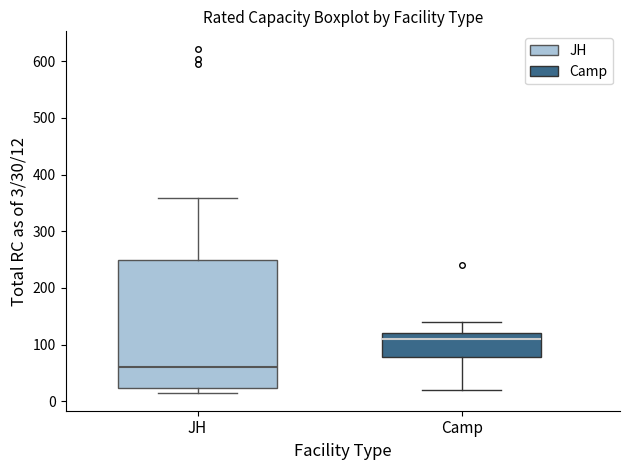

Reading left to right, transcribe this box plot: for each box, give where its median line is, the range the box spans, and where its two whiskers end, as read against the y-axis. The values are not printed on the chart, so give them approximately, as read against the axis.

JH: median 60, box 20 to 250, whiskers 10 to 360
Camp: median 110, box 80 to 120, whiskers 20 to 140